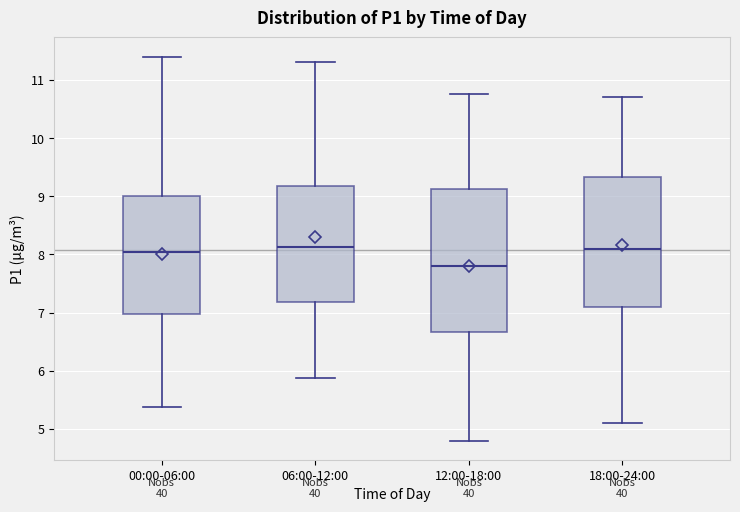

Reading left to right, transcribe this box plot: for each box, give where its median line is, the range the box spans, and where its two whiskers end, as read against the y-axis. The values are not printed on the chart, so give them approximately, as read against the axis.

00:00-06:00: median 8.0, box 7.0 to 9.0, whiskers 5.4 to 11.4
06:00-12:00: median 8.1, box 7.2 to 9.2, whiskers 5.9 to 11.3
12:00-18:00: median 7.8, box 6.7 to 9.1, whiskers 4.8 to 10.8
18:00-24:00: median 8.1, box 7.1 to 9.3, whiskers 5.1 to 10.7